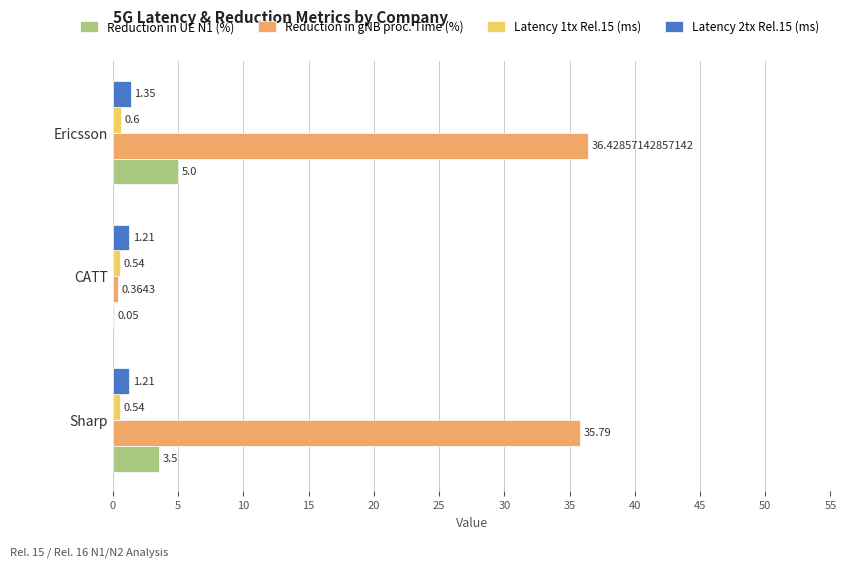

Is the value of Reduction in UE N1 (%) at CATT greater than the value of Reduction in gNB proc. Time (%) at CATT?

No